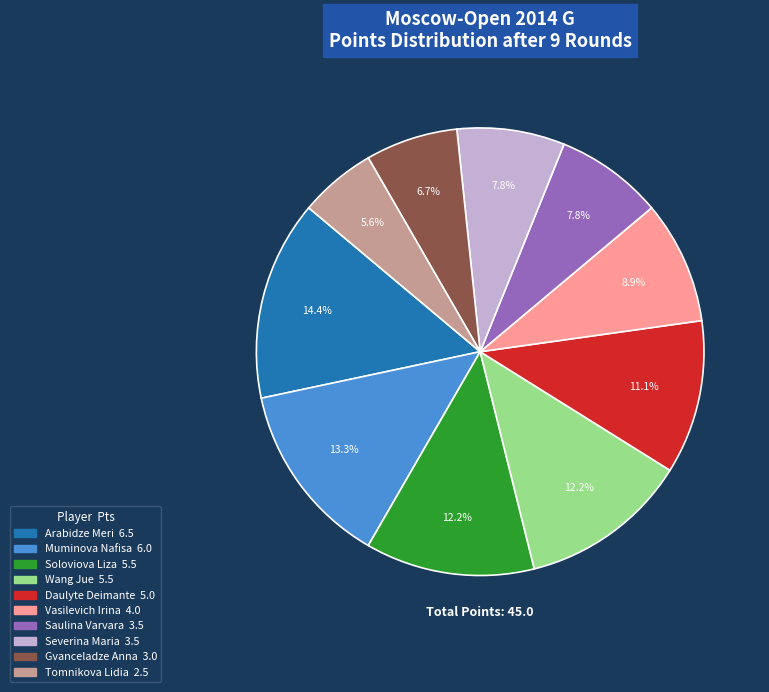

Is the sum of Daulyte Deimante and Arabidze Meri greater than half?

No